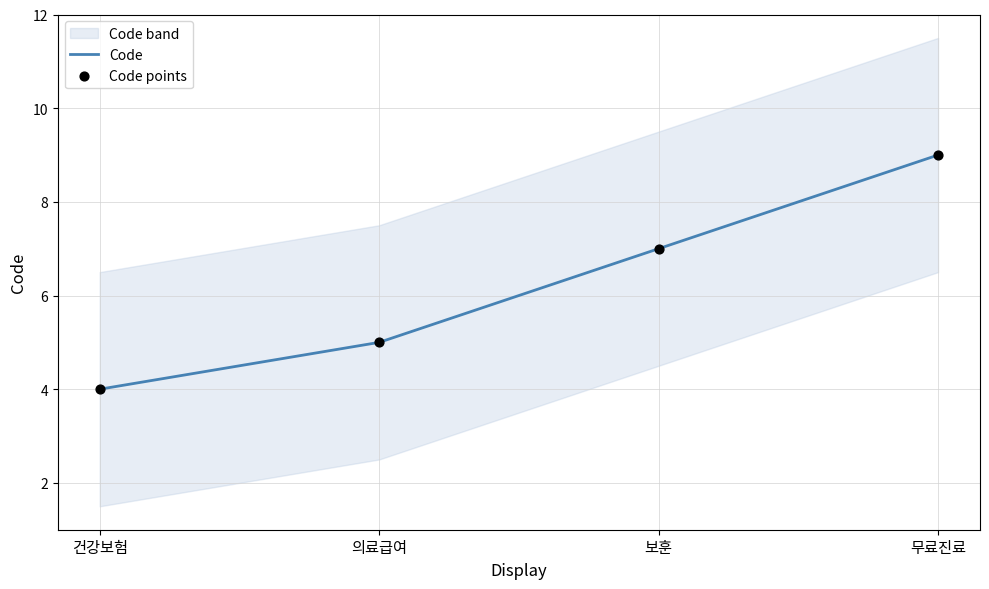

Which series has the largest Y range (max minus min)?

Code